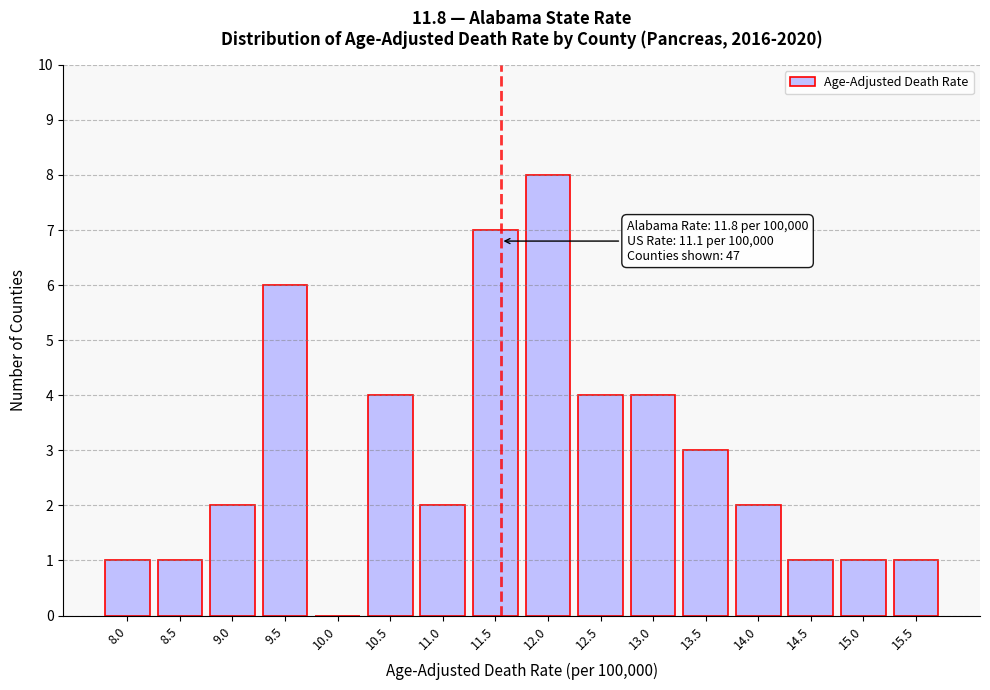

Reading left to right, list all the values displayed in this chart.

8.0=1	8.5=1	9.0=2	9.5=6	10.0=0	10.5=4	11.0=2	11.5=7	12.0=8	12.5=4	13.0=4	13.5=3	14.0=2	14.5=1	15.0=1	15.5=1